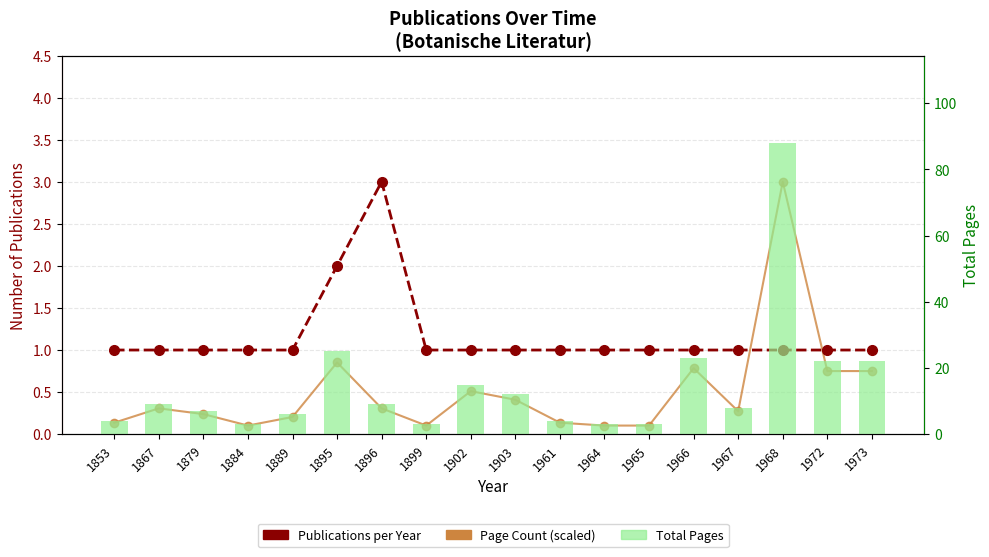

At which category is the sum across all series the highest?

1968